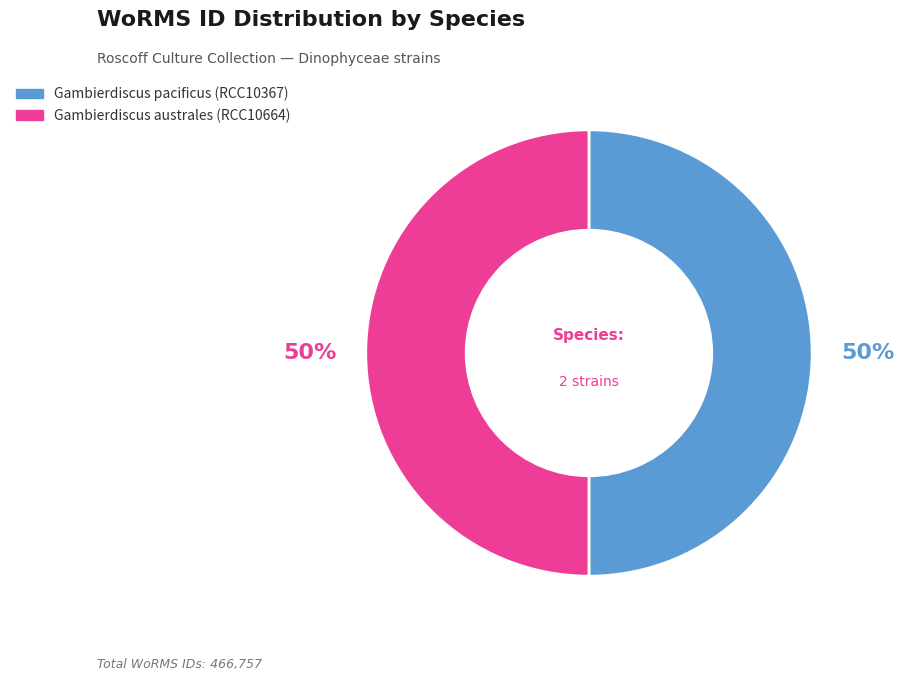

What is the ratio of the value at Gambierdiscus pacificus (RCC10367) to the value at Gambierdiscus australes (RCC10664)?

1.0